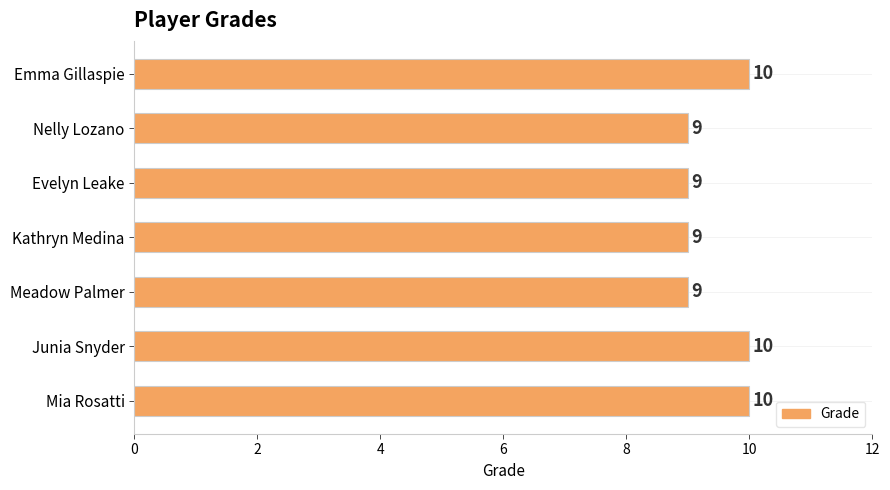

Reading bottom to top, transcribe all the data shown in this chart.

Mia Rosatti=10	Junia Snyder=10	Meadow Palmer=9	Kathryn Medina=9	Evelyn Leake=9	Nelly Lozano=9	Emma Gillaspie=10